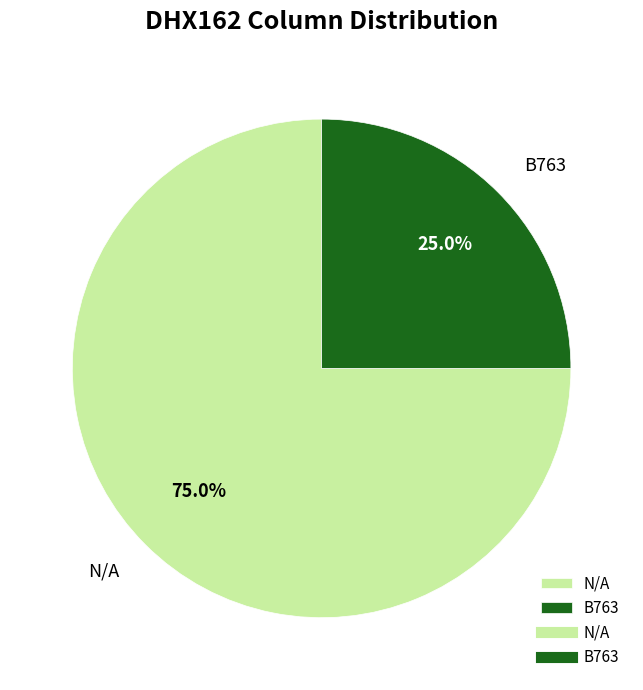

To the nearest percent, what portion does N/A represent?

75%